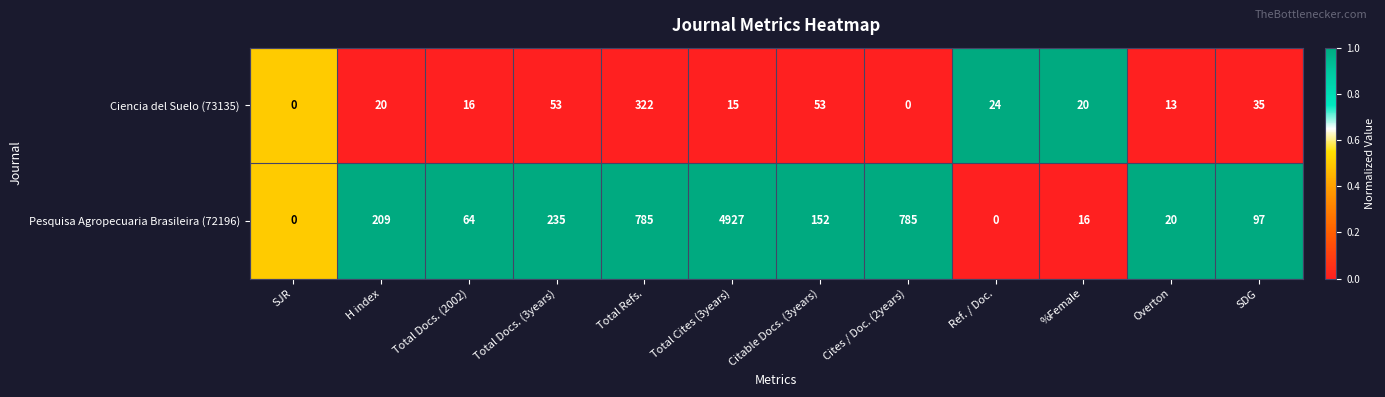

What is the difference between the Pesquisa Agropecuaria Brasileira (72196) values at %Female and SDG?

81